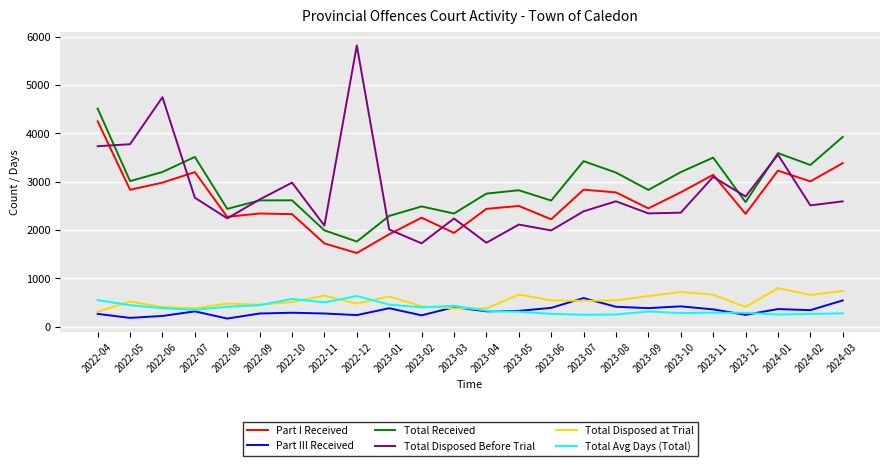

What is the smallest value displayed?

166